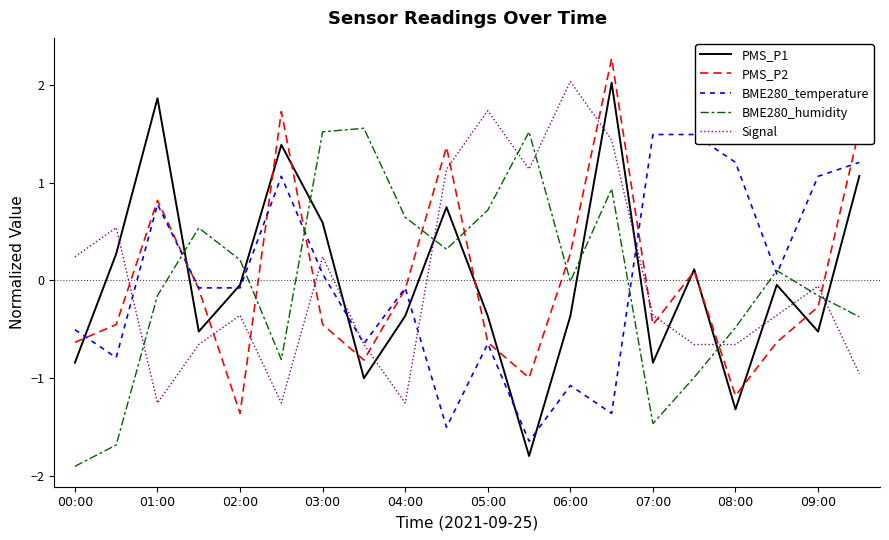

Which series has the largest range (max minus min)?

PMS_P1